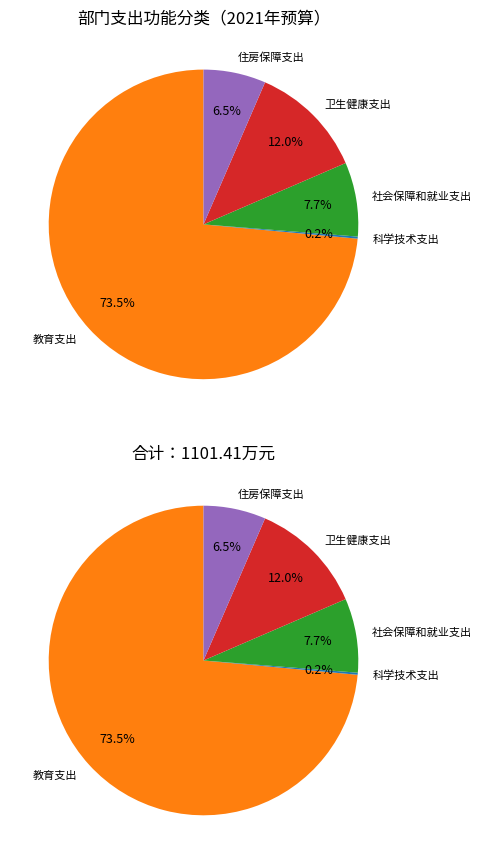

What percentage is NOT represented by 住房保障支出?

93.5%